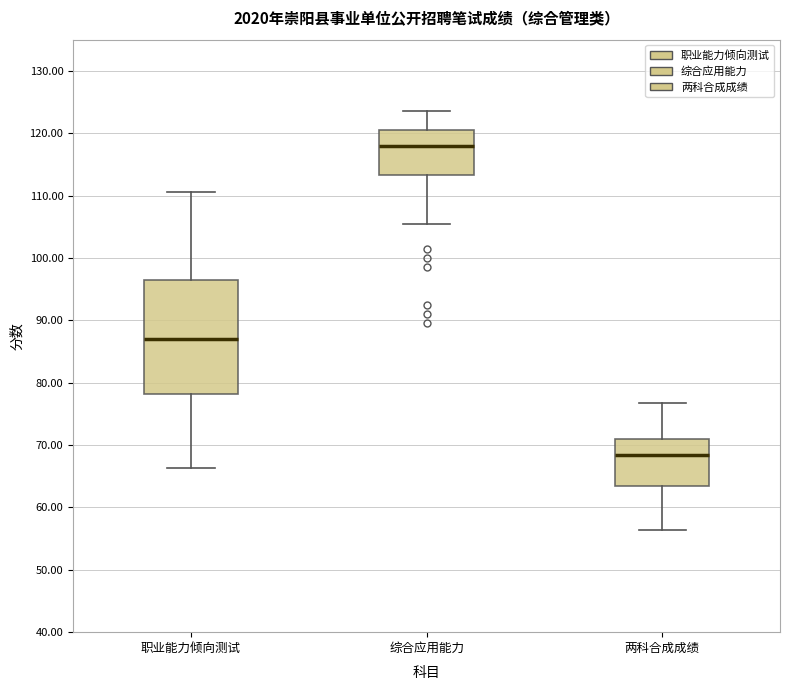

Comparing the boxes themselves (not the whiskers), which one is the tallest?

职业能力倾向测试